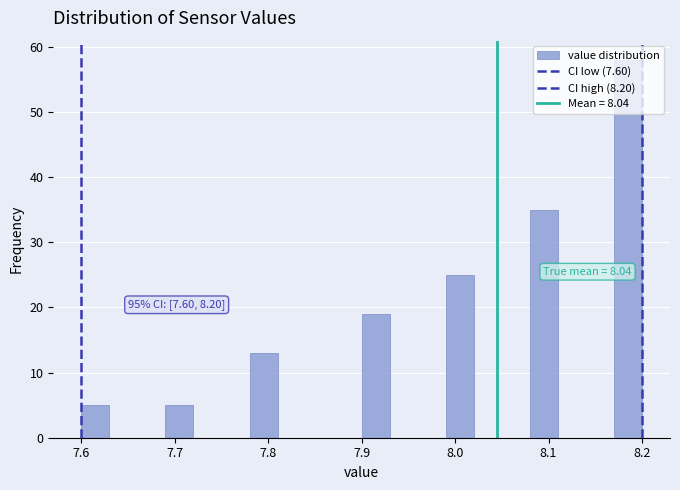

Read against the x-axis, roughly where is the centre of the tallest bar?

8.19